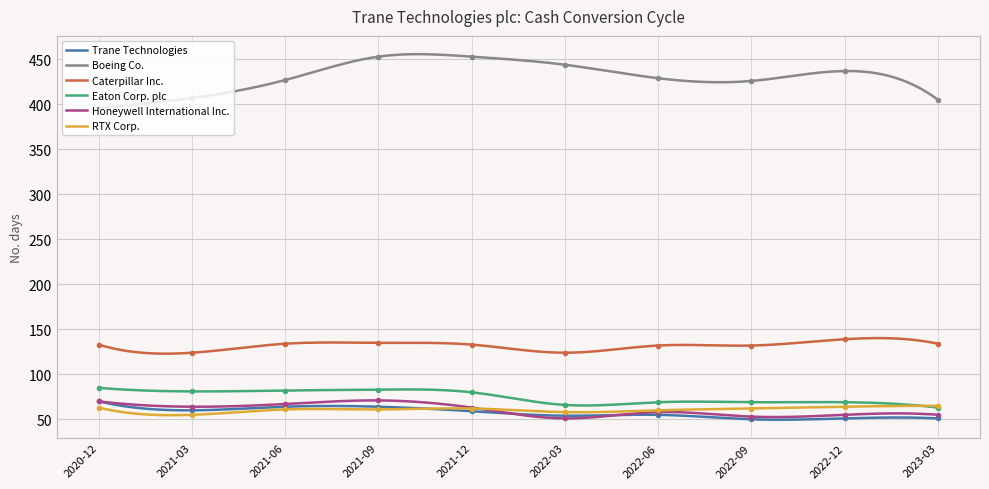

What is the maximum value for Eaton Corp. plc?

85.0